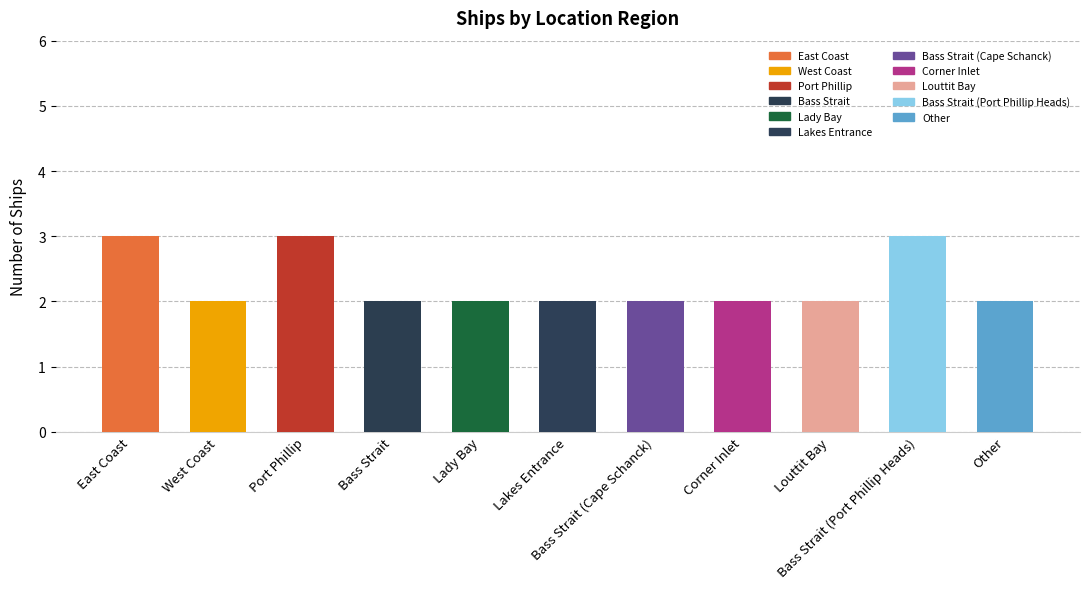

Reading left to right, extract all data points from this chart.

East Coast=3	West Coast=2	Port Phillip=3	Bass Strait=2	Lady Bay=2	Lakes Entrance=2	Bass Strait (Cape Schanck)=2	Corner Inlet=2	Louttit Bay=2	Bass Strait (Port Phillip Heads)=3	Other=2